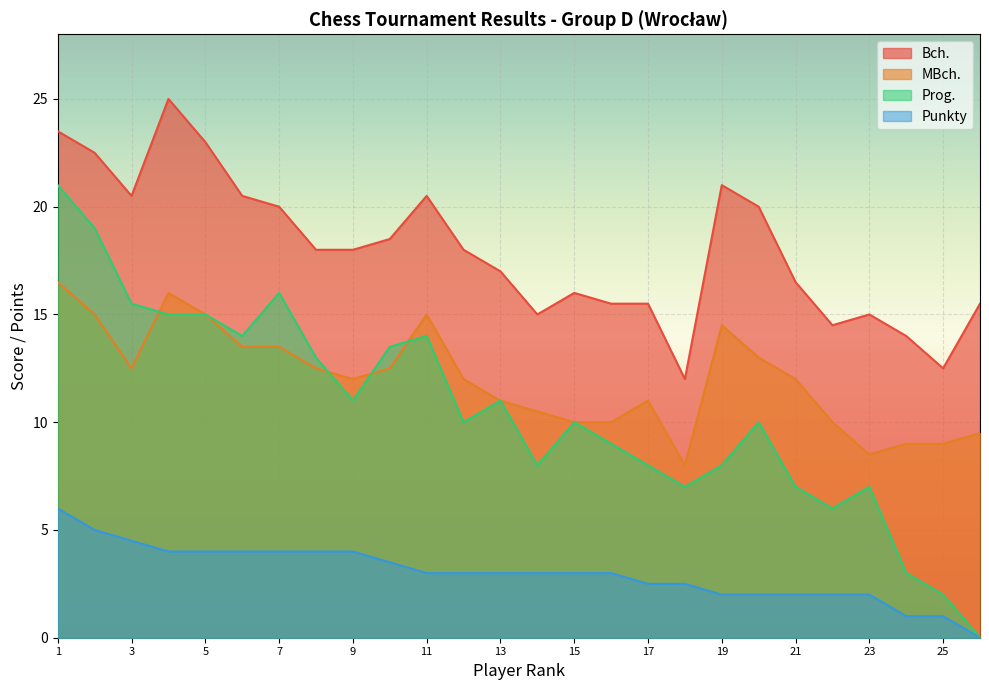

What is the approximate value of Prog. at 5?

15.0